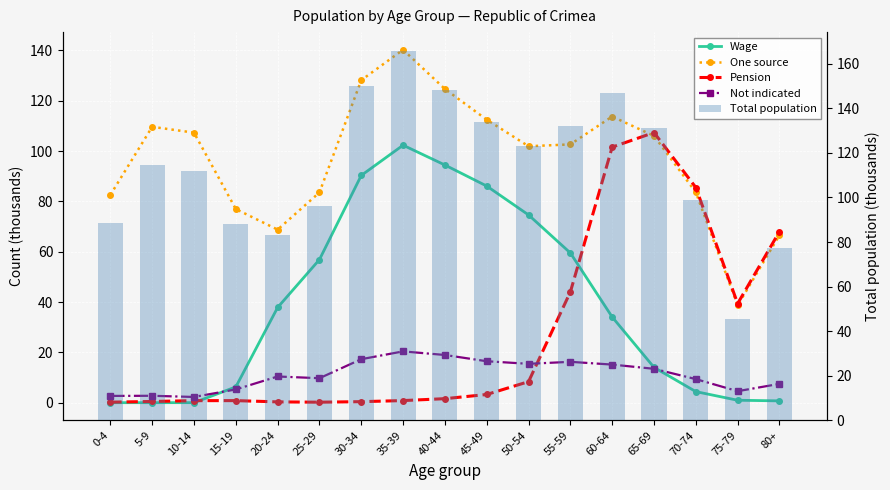

True or false: Not indicated has a value of 16.5 at 45-49.

True